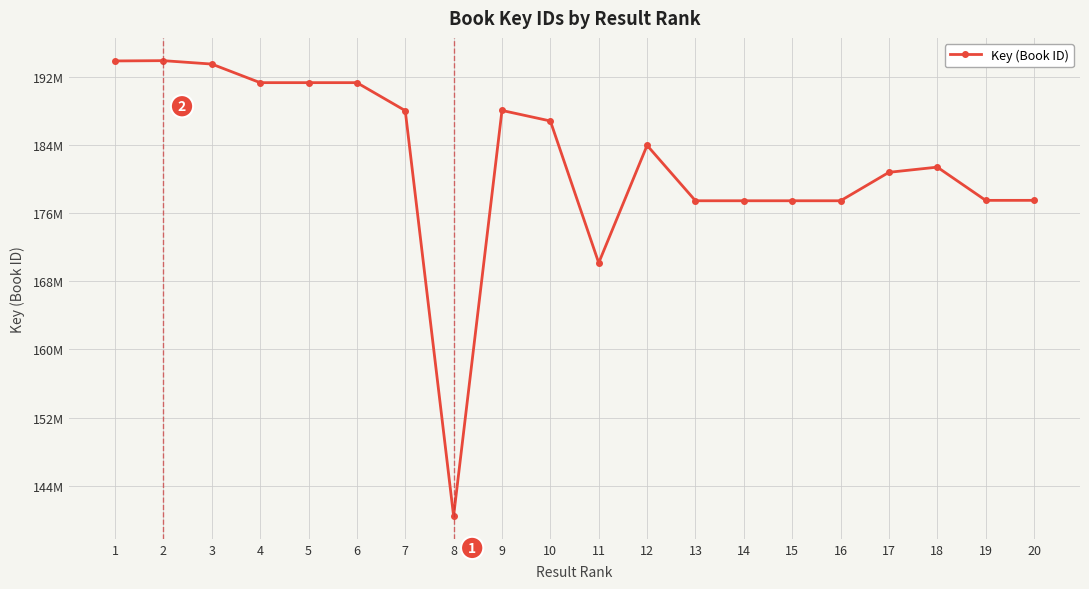

Does the chart have visible grid lines?

Yes